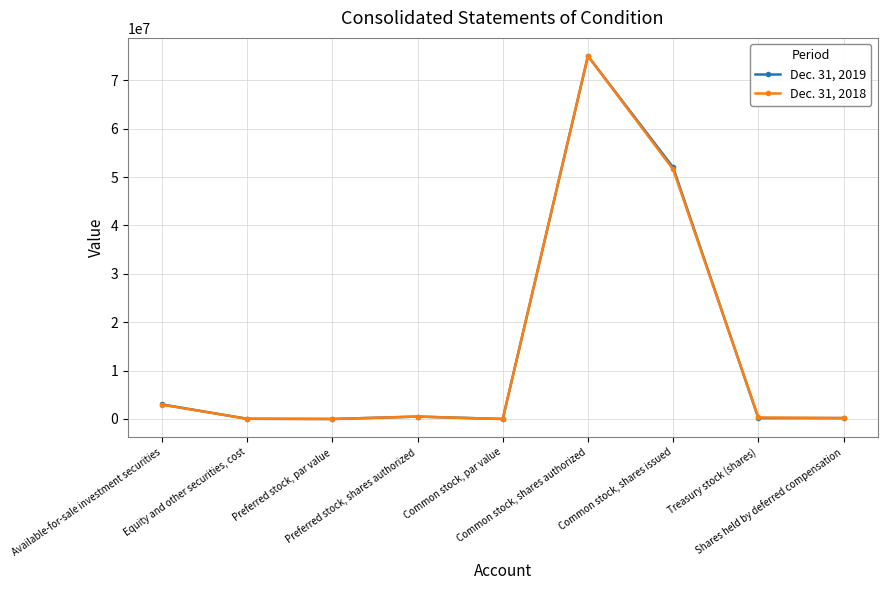

List the series in order of their overall mean, highest first.

Dec. 31, 2019, Dec. 31, 2018